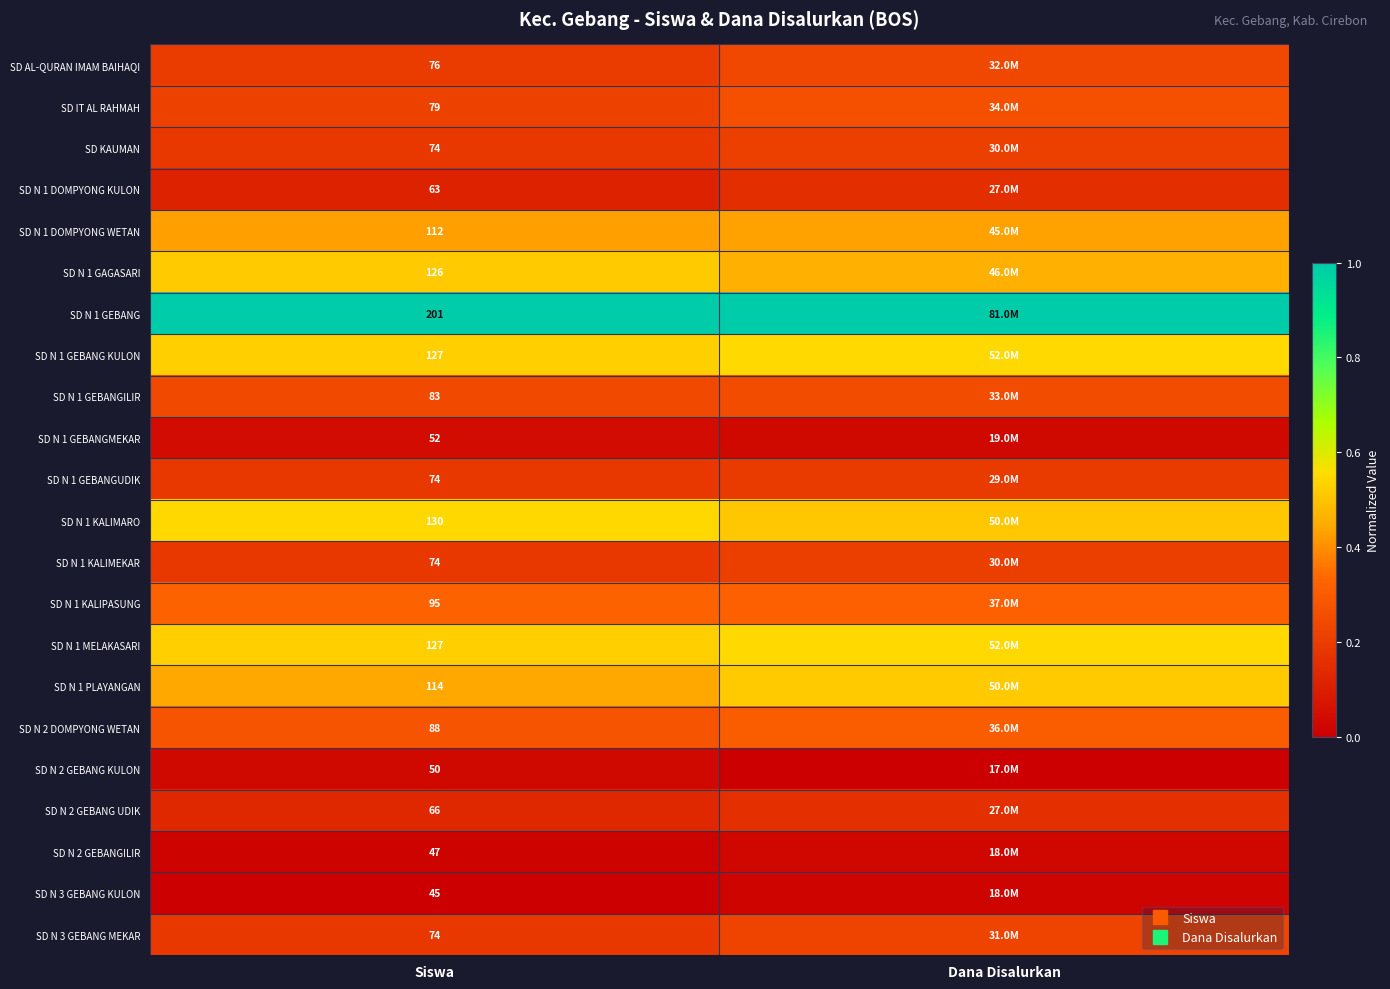

At Dana Disalurkan, list the series in order from largest to smallest.

SD N 1 GEBANG, SD N 1 GEBANG KULON, SD N 1 MELAKASARI, SD N 1 PLAYANGAN, SD N 1 KALIMARO, SD N 1 GAGASARI, SD N 1 DOMPYONG WETAN, SD N 1 KALIPASUNG, SD N 2 DOMPYONG WETAN, SD IT AL RAHMAH, SD N 1 GEBANGILIR, SD AL-QURAN IMAM BAIHAQI, SD N 3 GEBANG MEKAR, SD KAUMAN, SD N 1 KALIMEKAR, SD N 1 GEBANGUDIK, SD N 2 GEBANG UDIK, SD N 1 DOMPYONG KULON, SD N 1 GEBANGMEKAR, SD N 2 GEBANGILIR, SD N 3 GEBANG KULON, SD N 2 GEBANG KULON